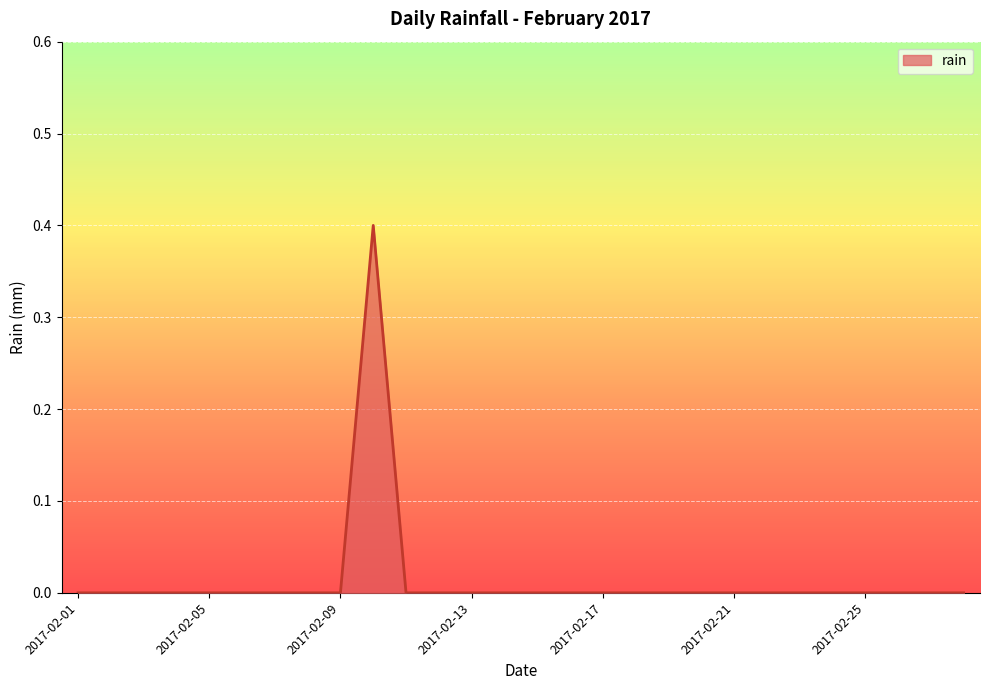

What is the maximum value shown in the chart?

0.4